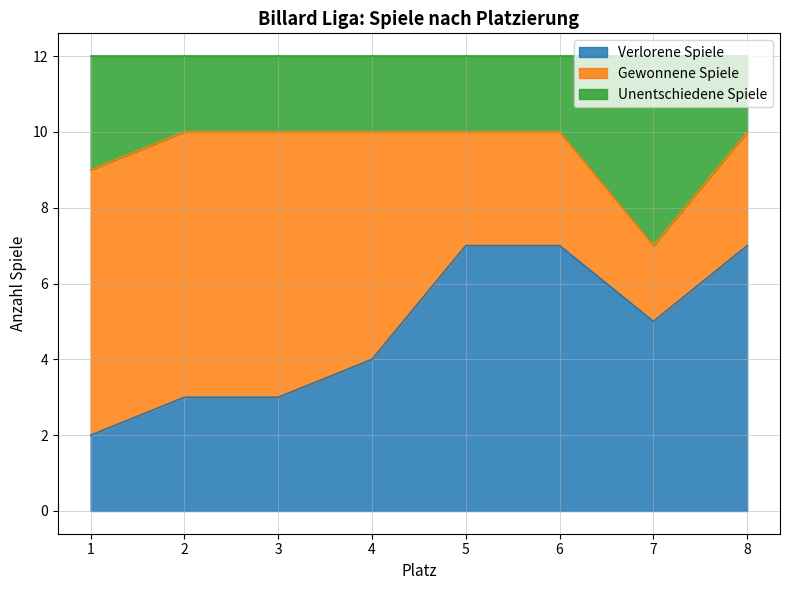

Which series changed the most between 1 and 5?

Verlorene Spiele